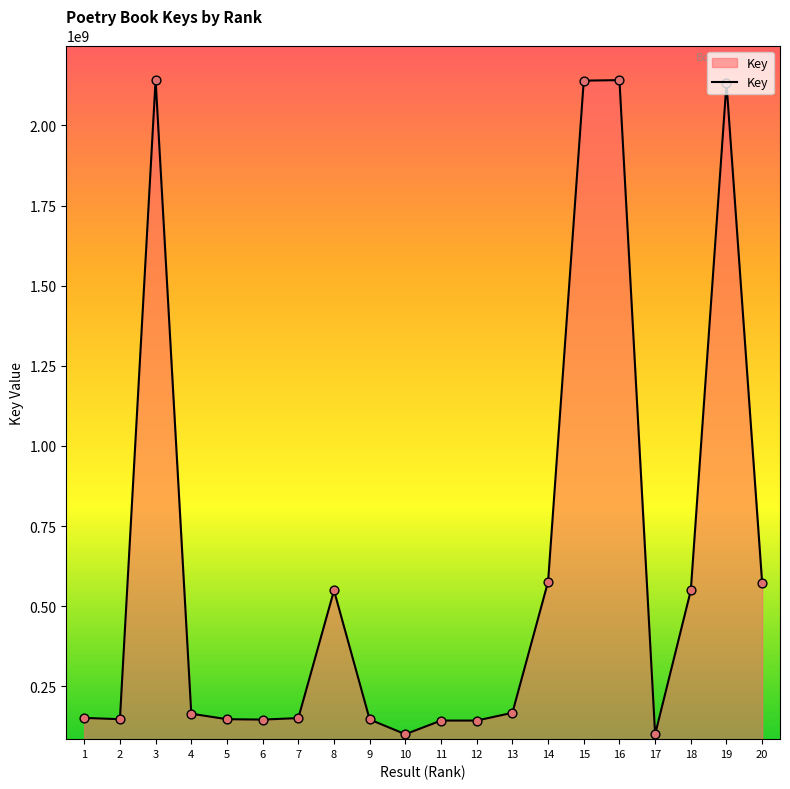

What is the ratio of the value at 5 to the value at 12?

1.0